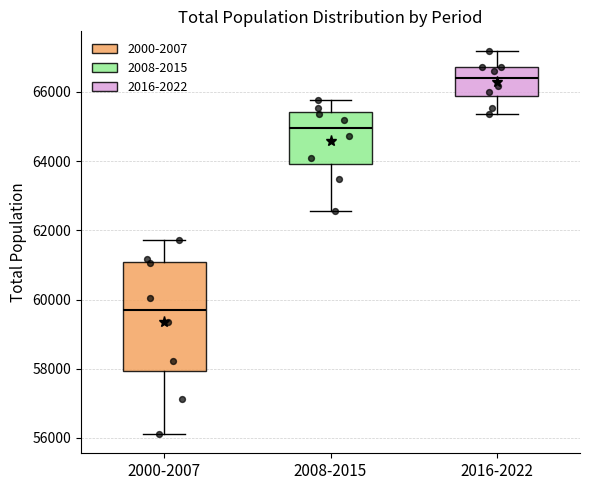

Reading left to right, read every box against the y-axis: the position of its median line, the range the box covers, and the ends of its whiskers. The values are not printed on the chart, so give them approximately, as read against the axis.

2000-2007: median 59600, box 58000 to 61000, whiskers 56200 to 61800
2008-2015: median 65000, box 64000 to 65400, whiskers 62600 to 65800
2016-2022: median 66400, box 65800 to 66800, whiskers 65400 to 67200